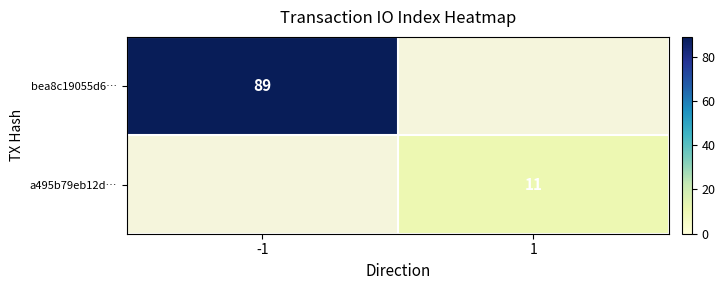

The bea8c19055d6… series shows 89 at -1. True or false?

True